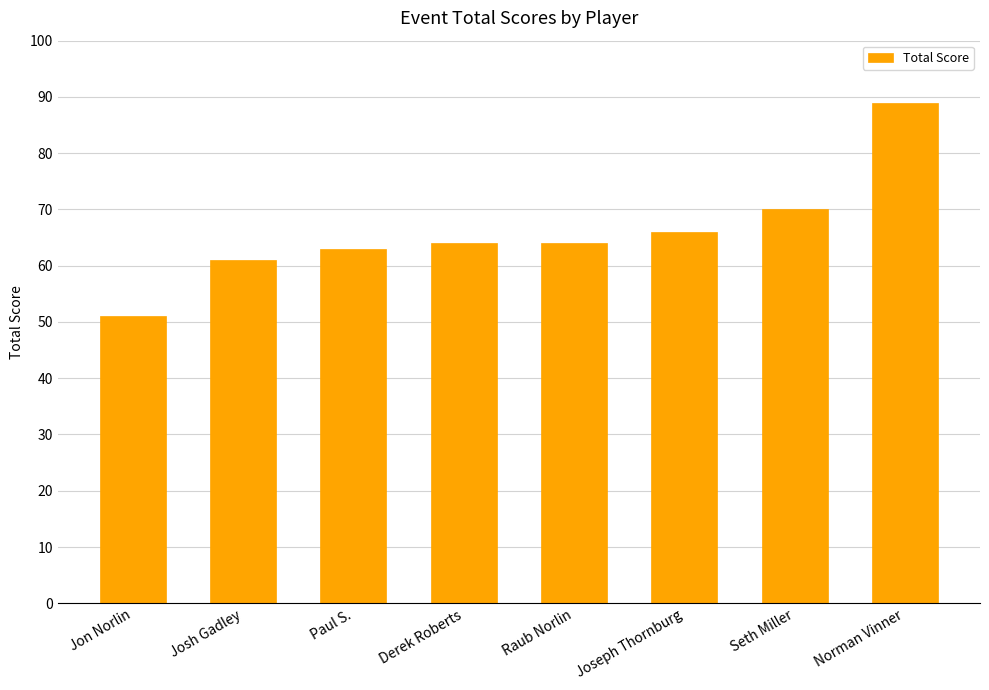

What is the approximate value at Paul S., to the nearest 5?

65